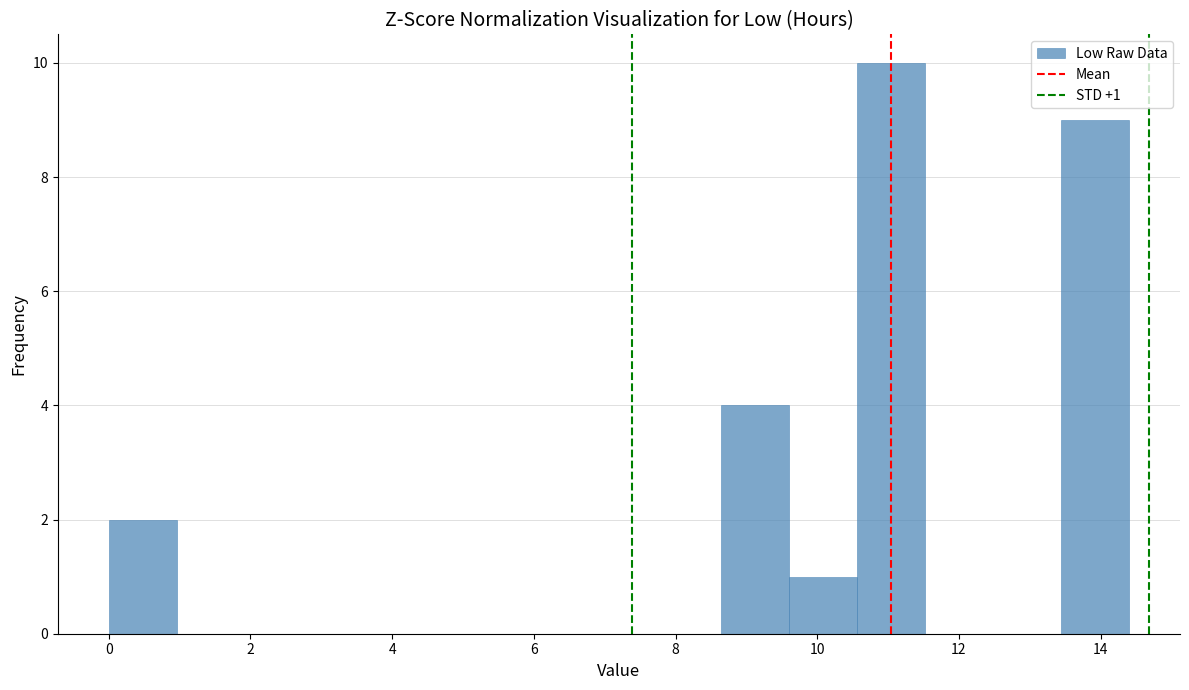

Which range on the x-axis has the tallest bar?

10.56 to 11.52